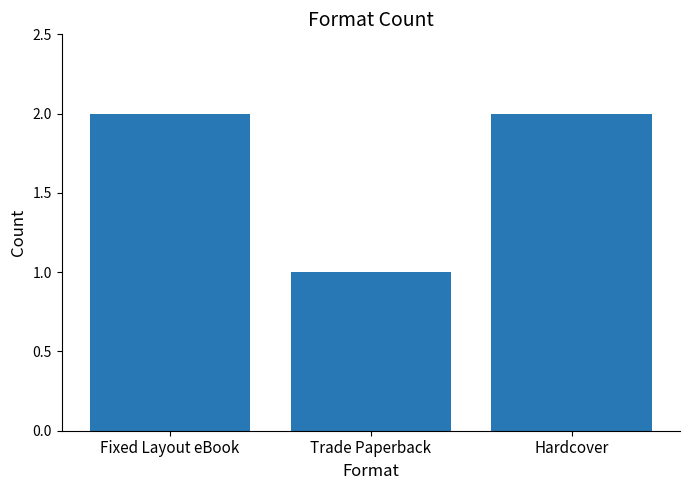

What is the value of the 1st bar from the left?

2